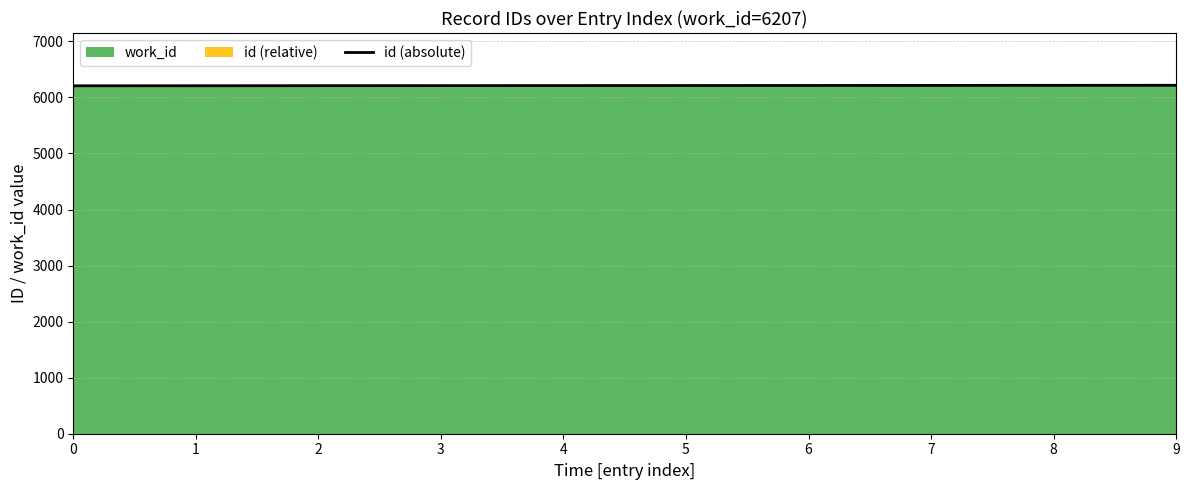

What is the average value?

6212